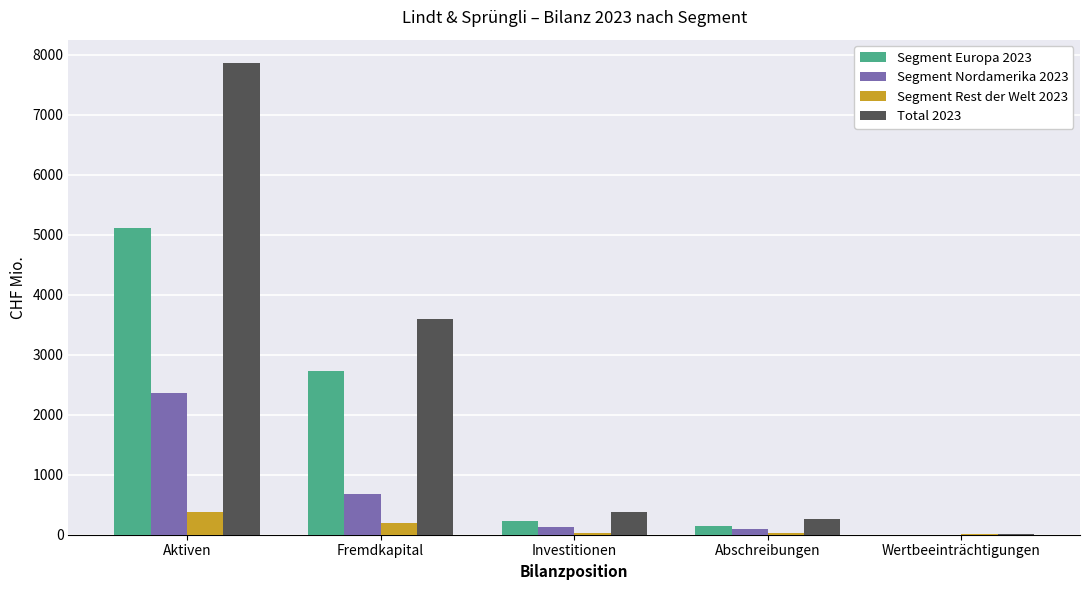

At which label is Segment Europa 2023 closest to 2562?

Fremdkapital